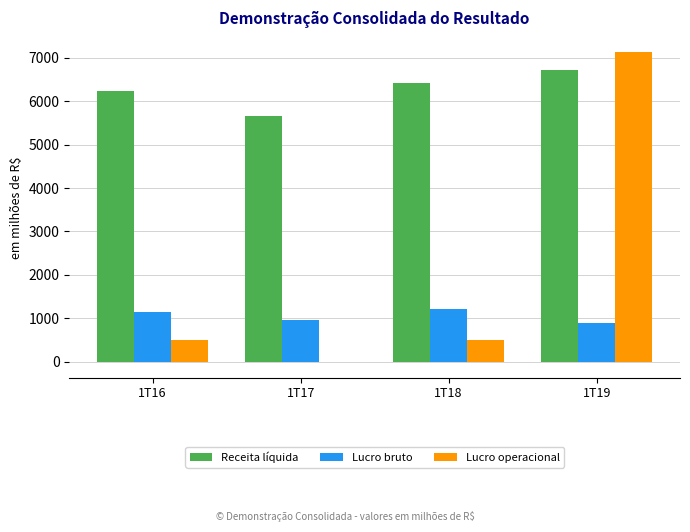

Is it true that Receita líquida equals 6720 at 1T19?

True